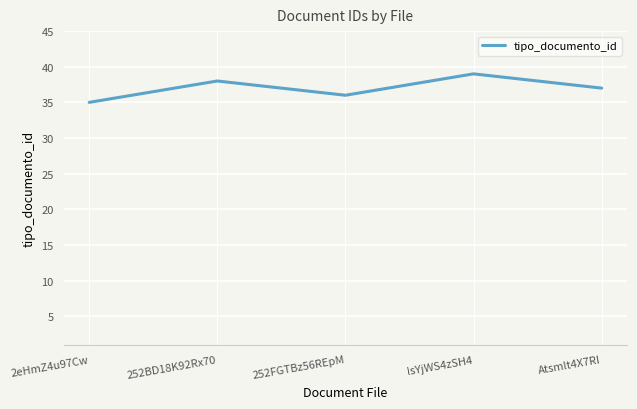

True or false: the data has more than 2 interior local peaks.

False